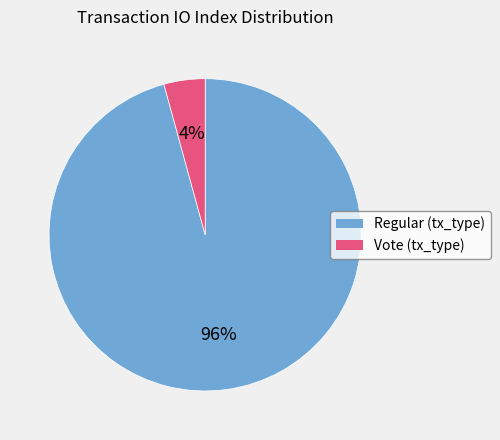

To the nearest percent, what is the average slice percentage?

50%